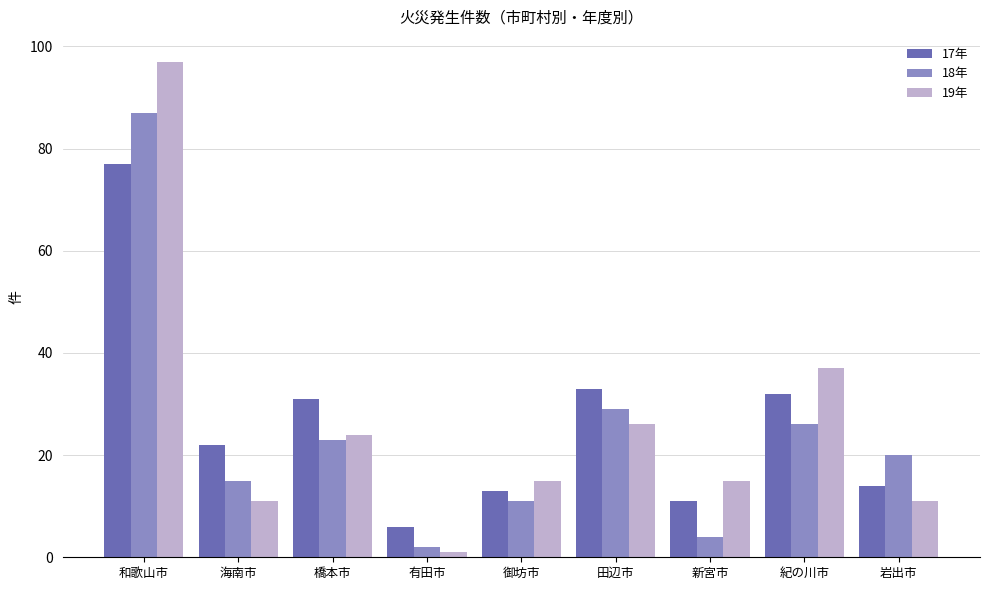

What are all the series names shown in the legend?

17年, 18年, 19年